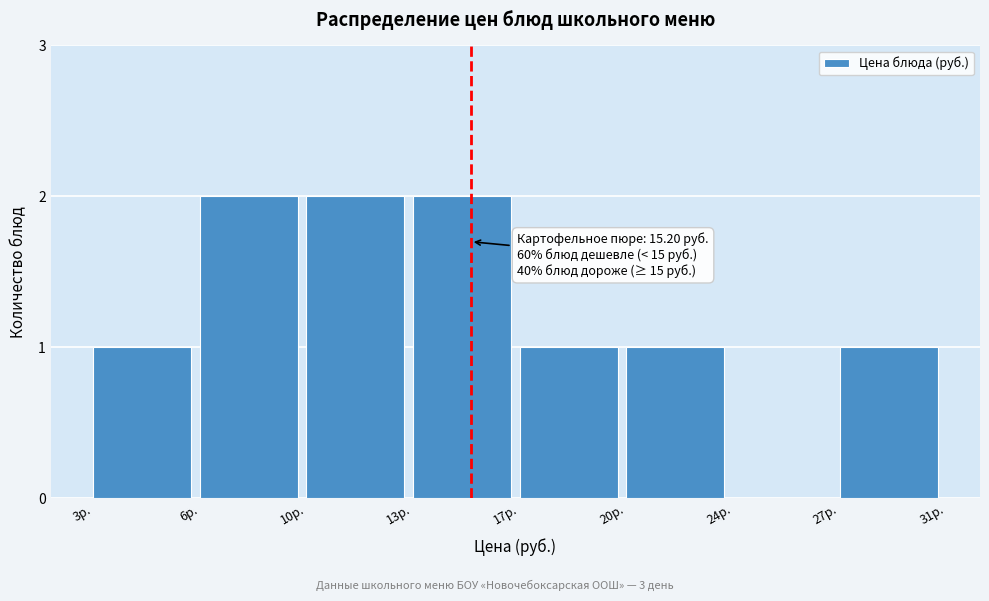

Reading left to right, extract all data points from this chart.

3р.=1	6р.=2	10р.=2	13р.=2	17р.=1	20р.=1	24р.=0	27р.=1